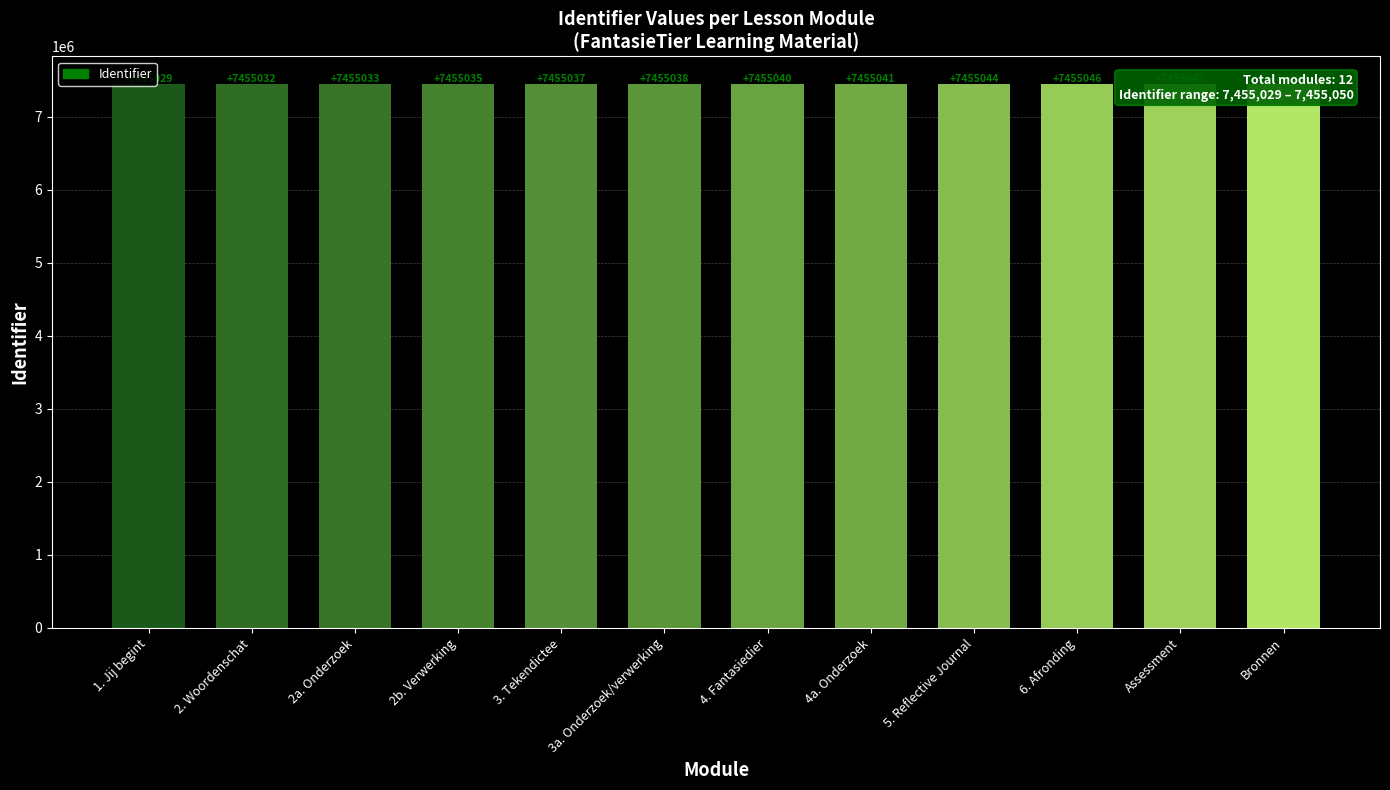

Count the number of data series in this chart.

1